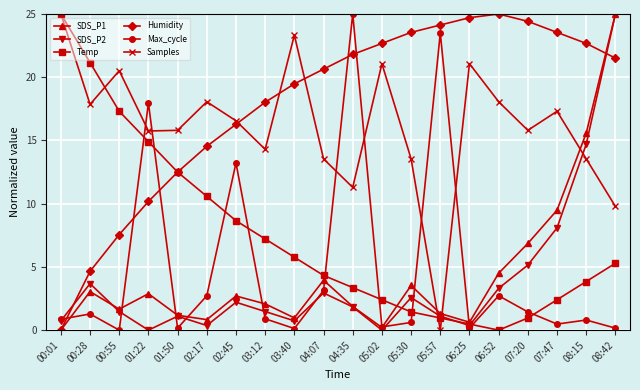

At which category is the sum across all series the highest?

08:42